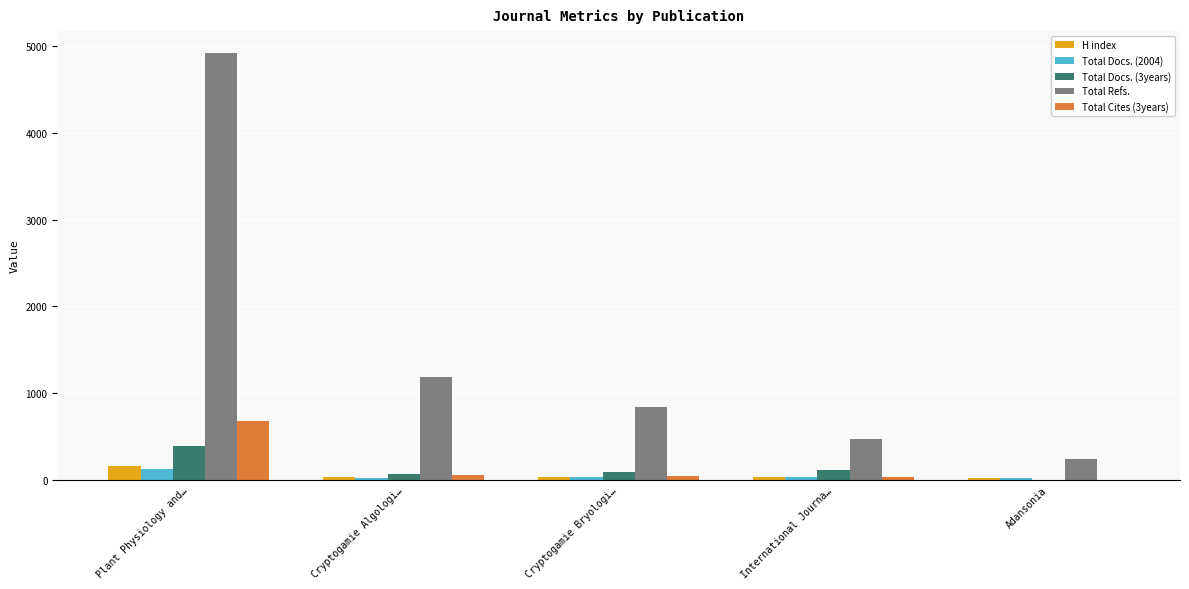

Which label corresponds to the largest value in the chart?

Plant Physiology and…